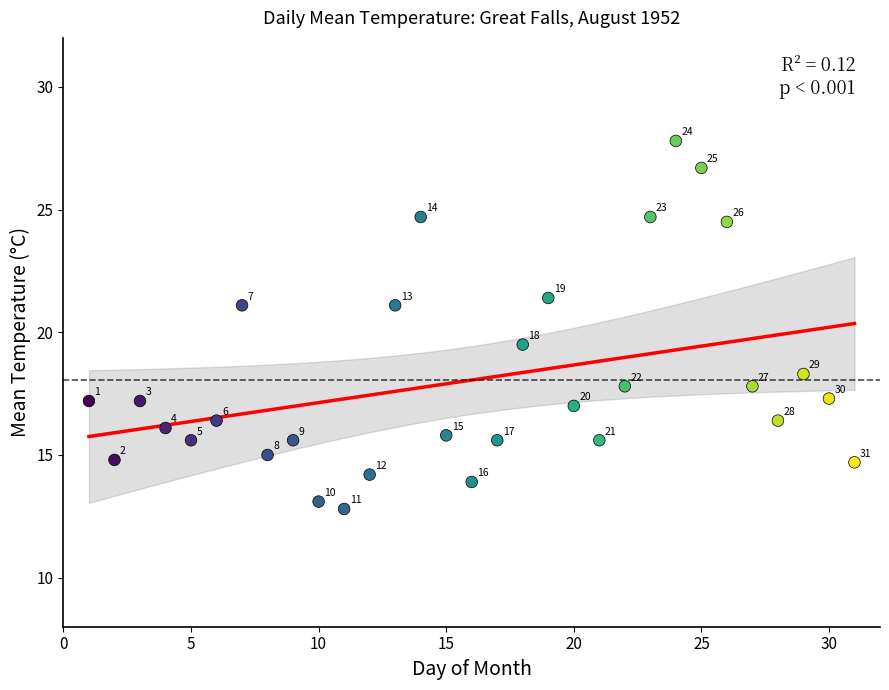

What Y value in the scatter plot is closest to 20?

19.5